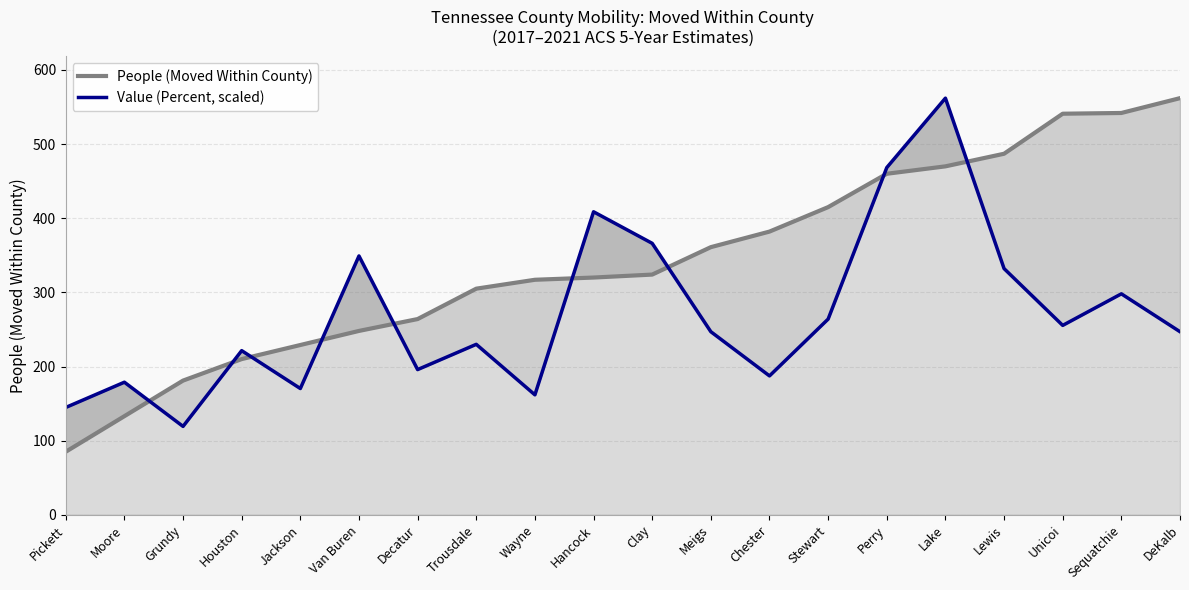

Rank the categories by Value (Percent, scaled) value from lowest to highest.

Grundy, Pickett, Wayne, Jackson, Moore, Chester, Decatur, Houston, Trousdale, Meigs, DeKalb, Unicoi, Stewart, Sequatchie, Lewis, Van Buren, Clay, Hancock, Perry, Lake